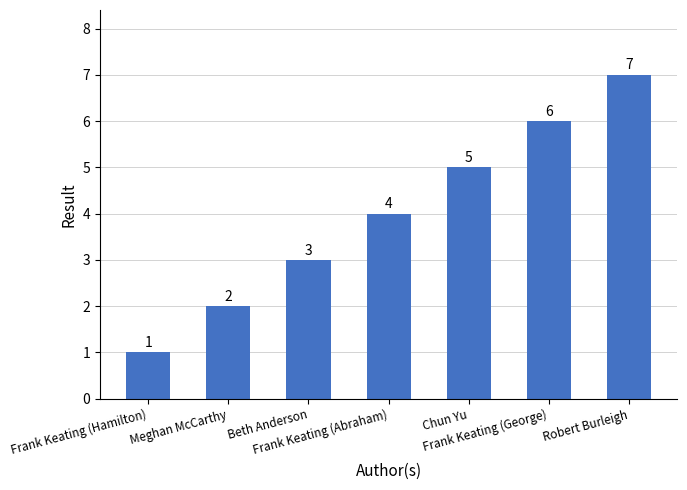

What position from the left is Meghan McCarthy?

2